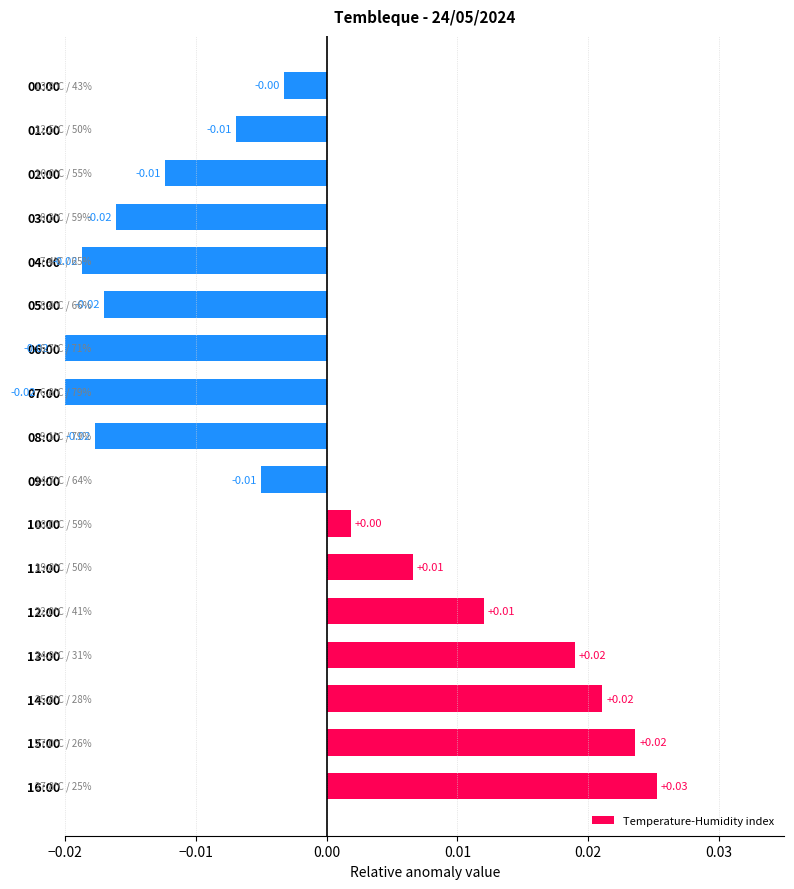

What position from the left is 08:00?

9